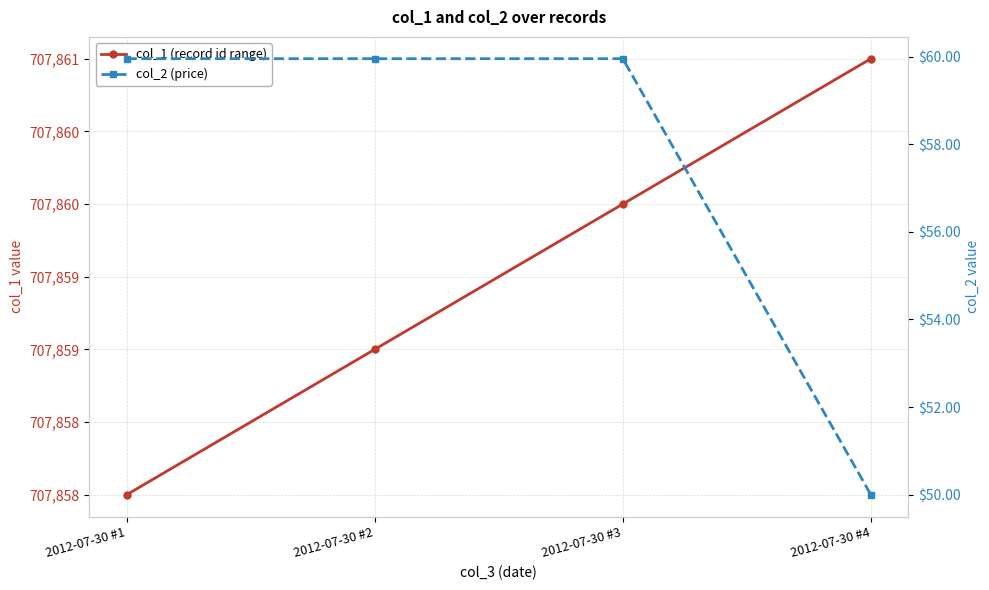

Which series has the widest spread of values?

col_2 (price)